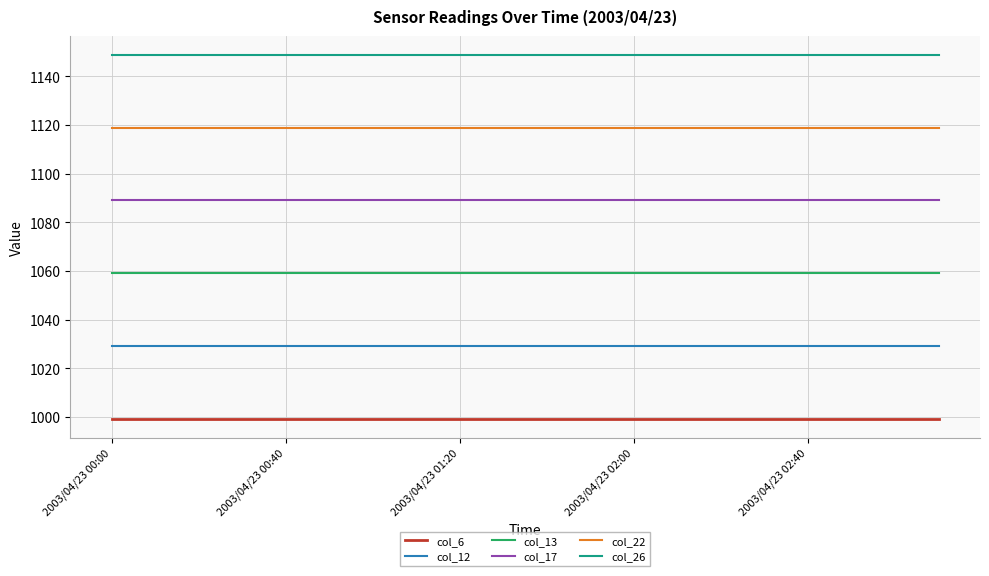

What is the minimum value for col_17?

1089